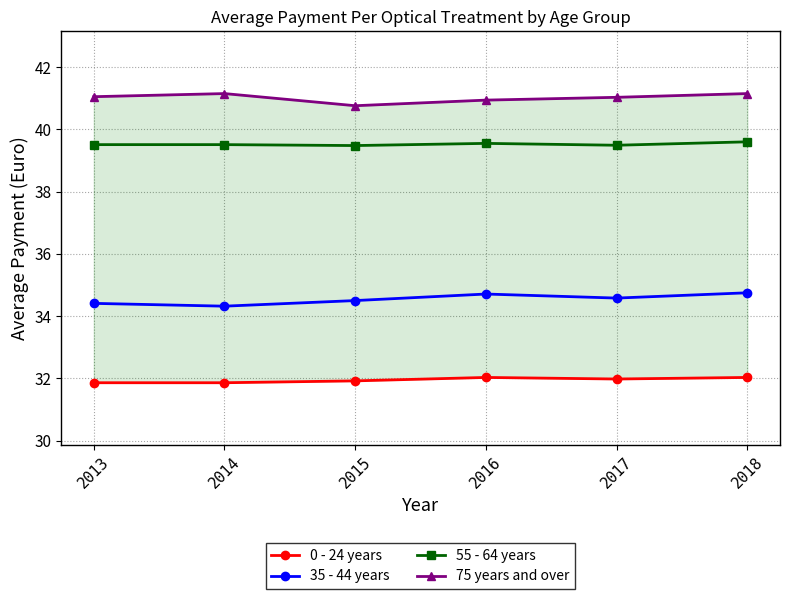

Reading left to right, extract all data points from this chart.

0 - 24 years: 31.9	31.9	31.9	32.0	32.0	32.0
35 - 44 years: 34.4	34.3	34.5	34.7	34.6	34.8
55 - 64 years: 39.5	39.5	39.5	39.5	39.5	39.6
75 years and over: 41.0	41.1	40.8	40.9	41.0	41.1